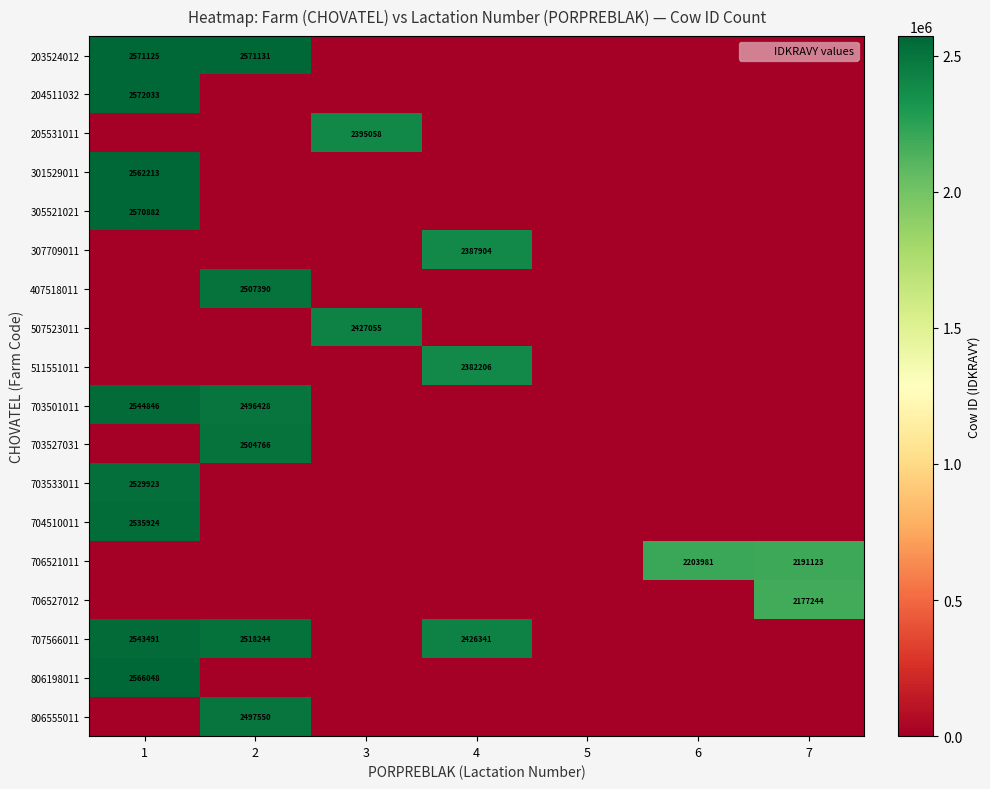

What is the total value across all series at 1?

22996485